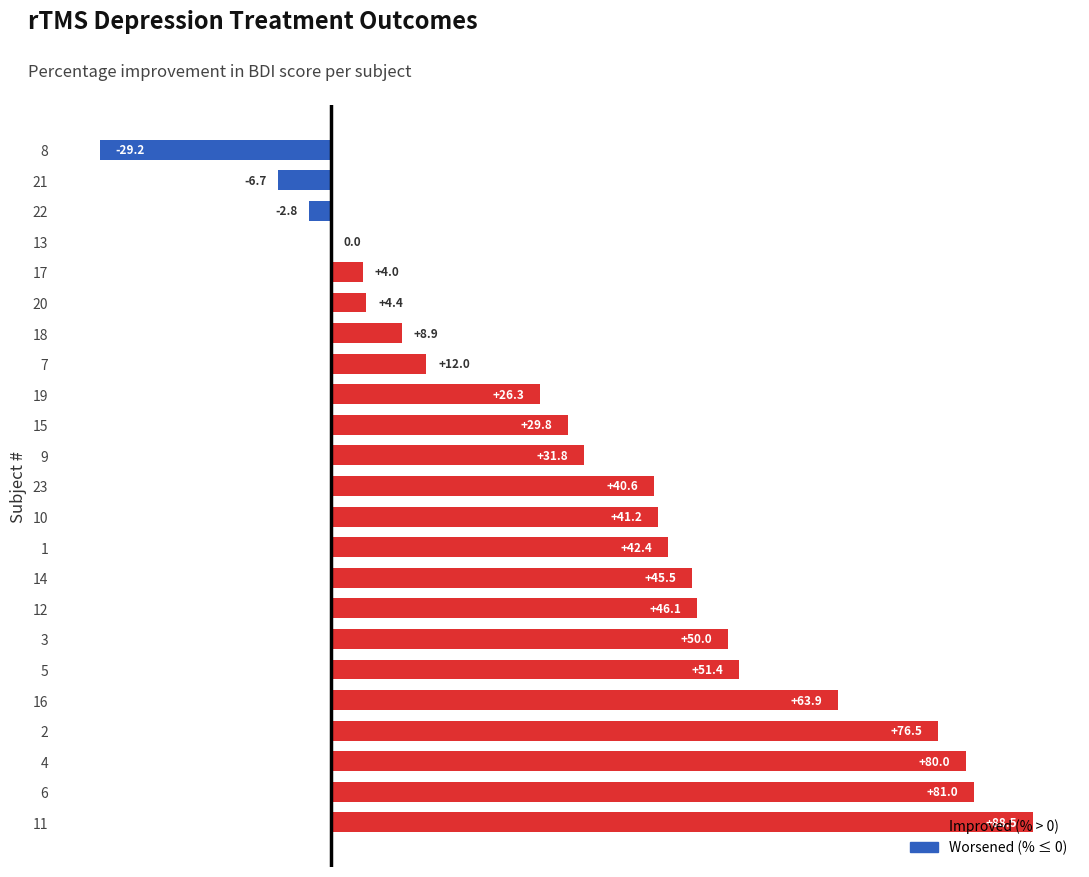

Between 15 and 21, which is larger?

15